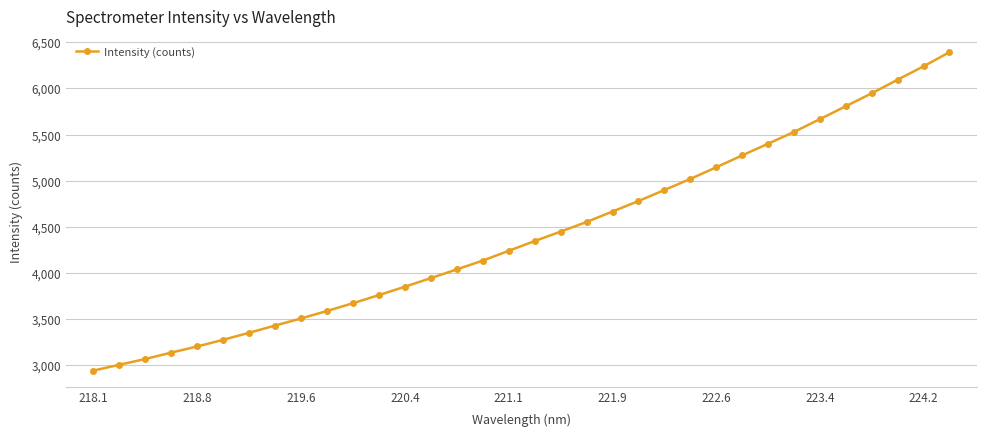

Does the chart have visible grid lines?

Yes